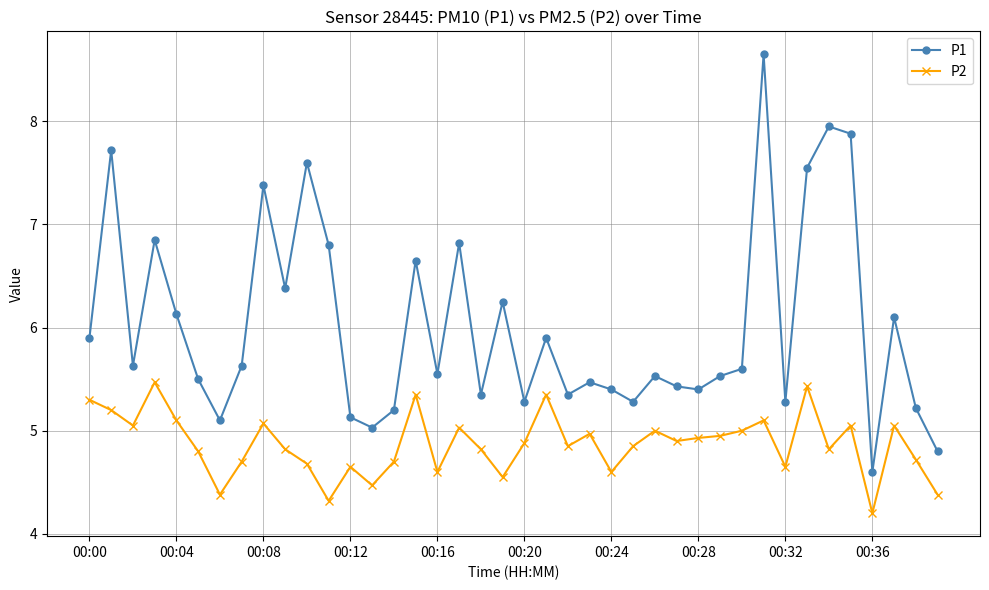

True or false: P1 has more than 2 points higher than both neighbors.

True